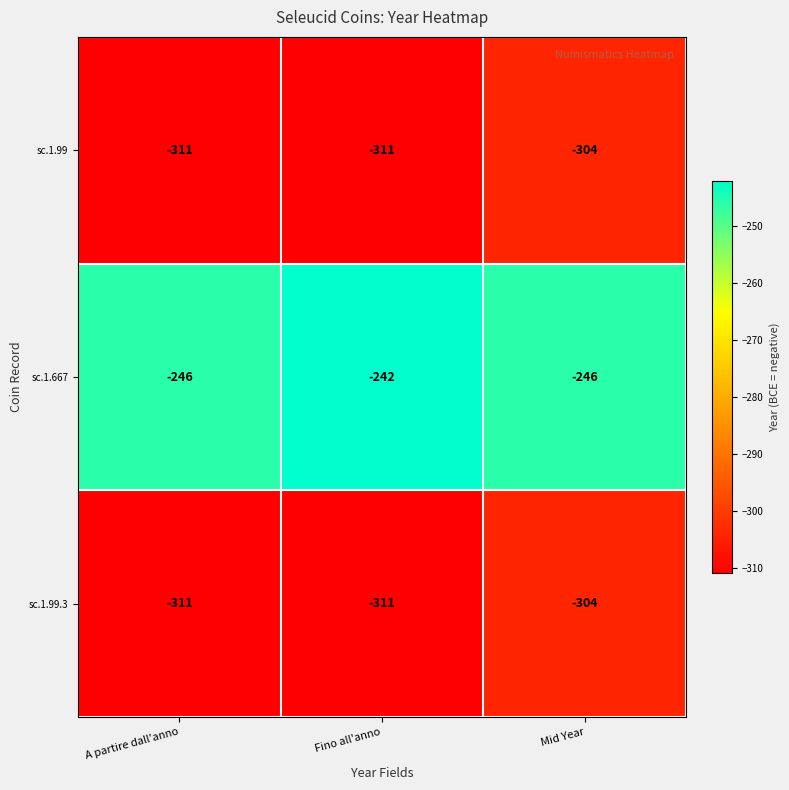

At which category does the chart reach its peak across all series?

Fino all'anno